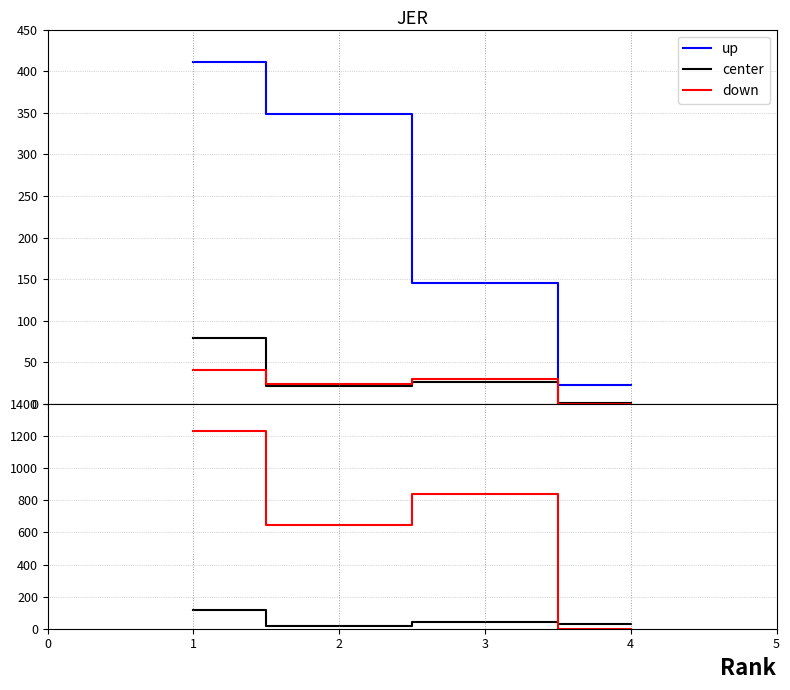

How many positive values does the down series have?

3